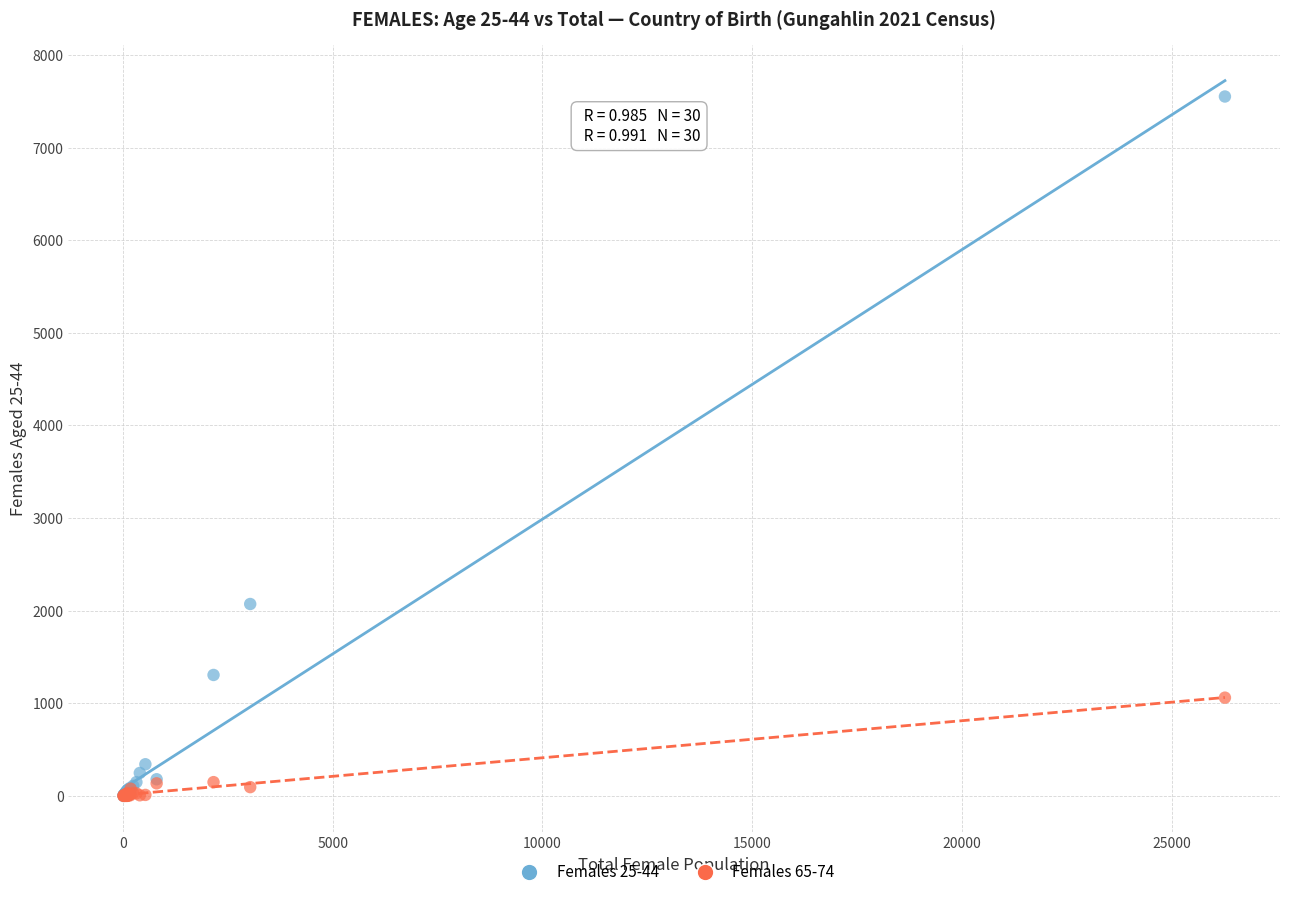

Which series has the widest spread of Y values?

Females 25-44